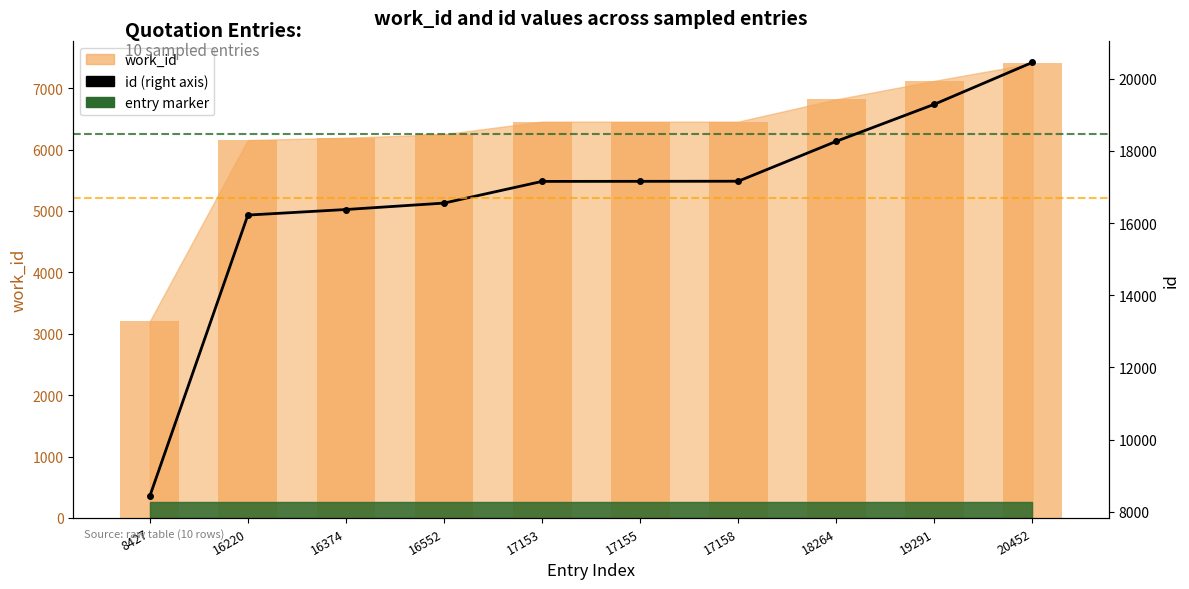

Are the bars grouped side by side (vs. stacked)?

No